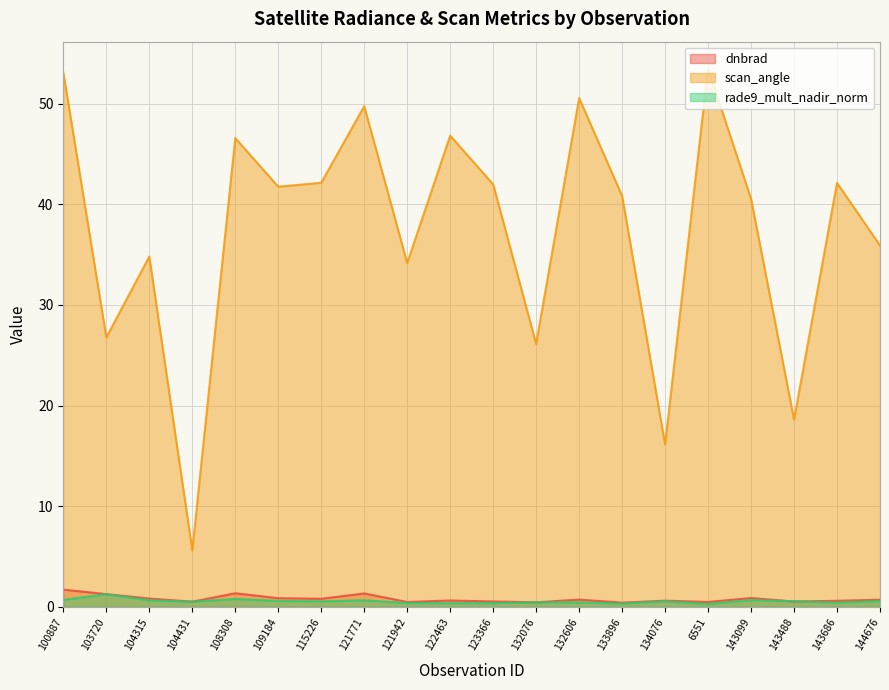

How many categories are shown in the chart?

20